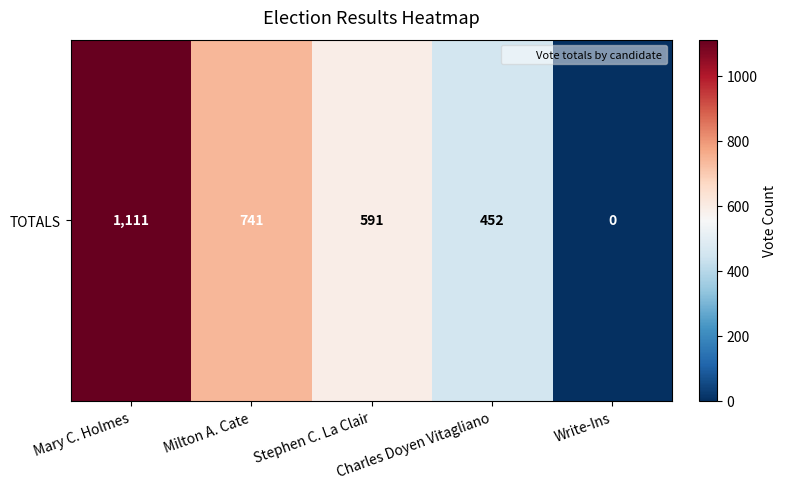

The value at Write-Ins is -585. True or false?

False